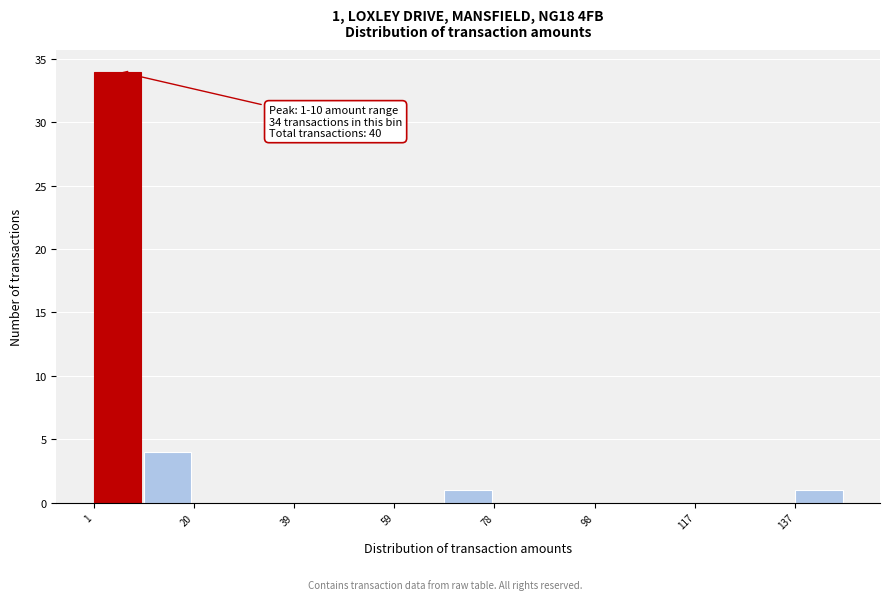

Which range on the x-axis has the tallest bar?

2 to 10